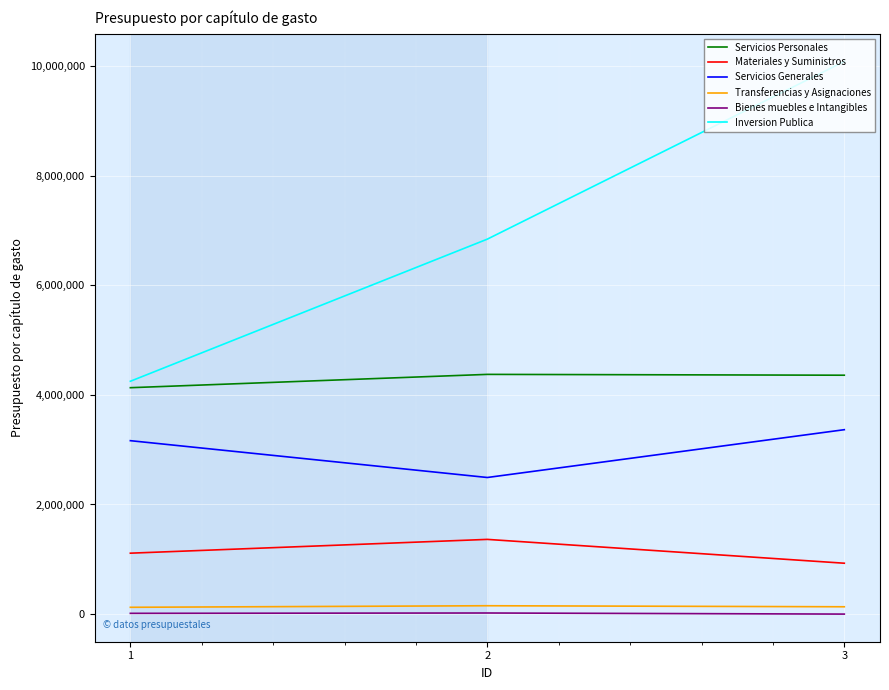

True or false: Servicios Generales has a value of 2492622.7 at 2.

True